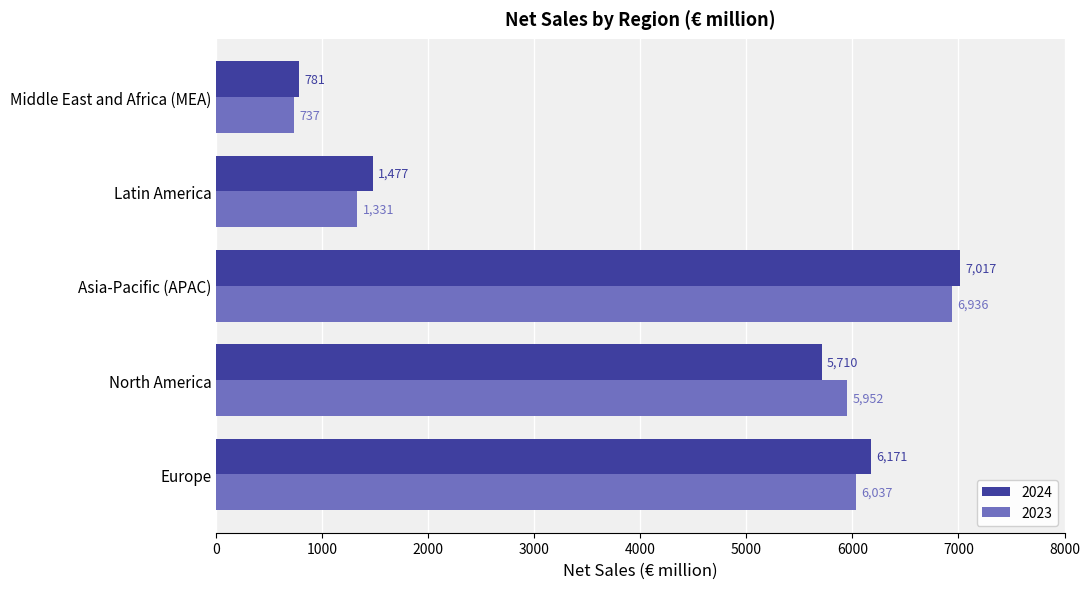

The 2024 series shows 1477 at Latin America. True or false?

True